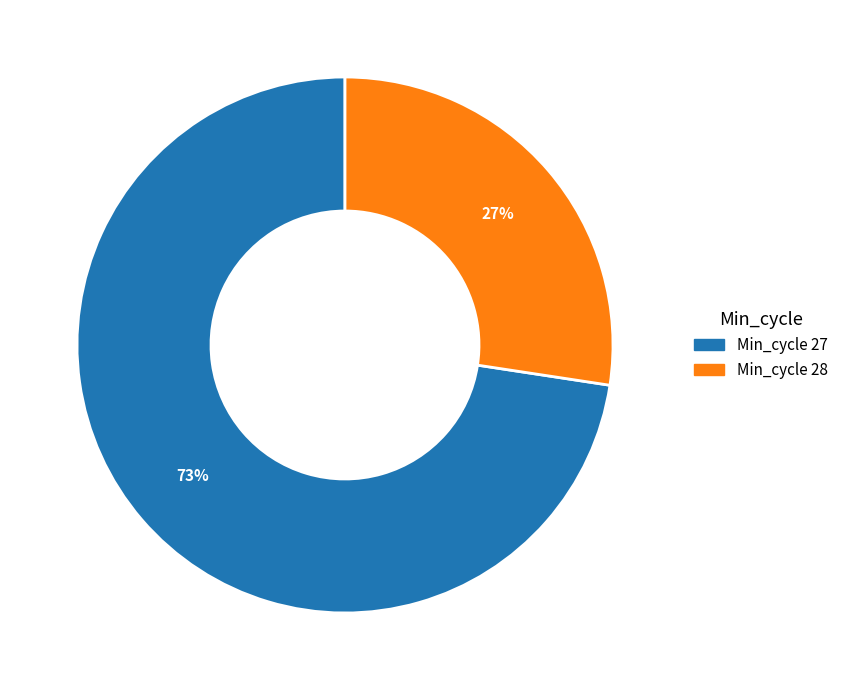

How many segments does this pie chart have?

2